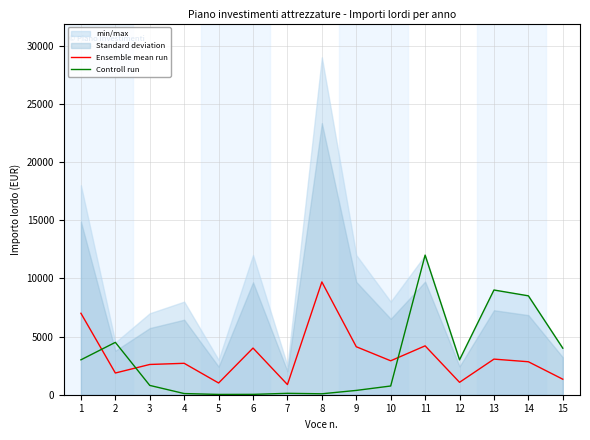

At which label does Ensemble mean run reach its peak?

8